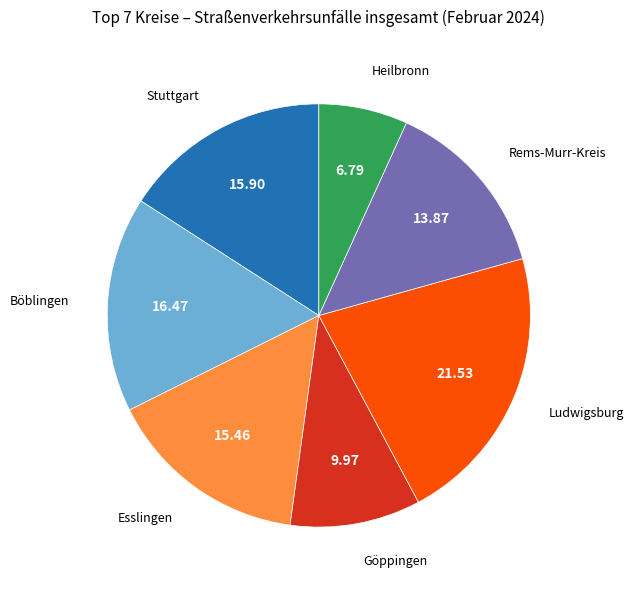

Is there a majority slice in this chart?

No